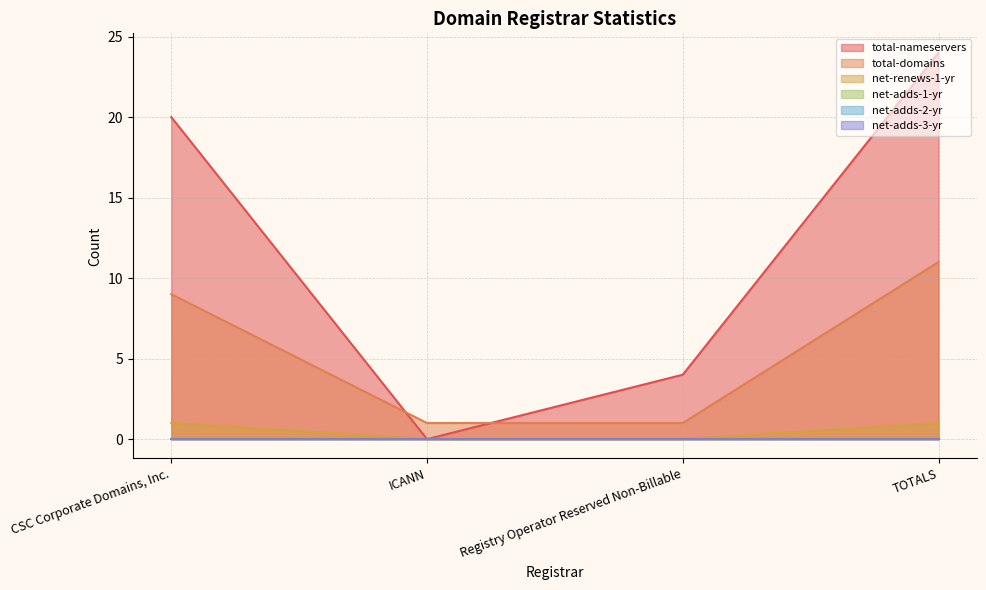

Between CSC Corporate Domains, Inc. and ICANN, which series saw the biggest shift?

total-nameservers